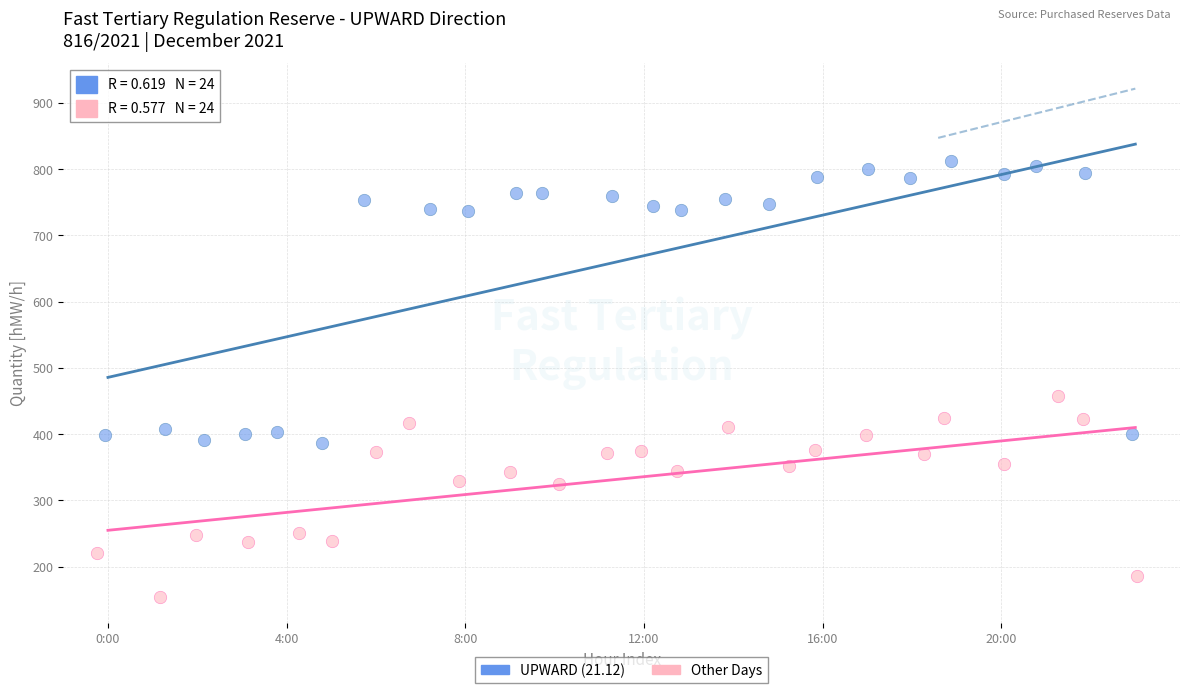

Which series contains the lowest Y value?

Other Days